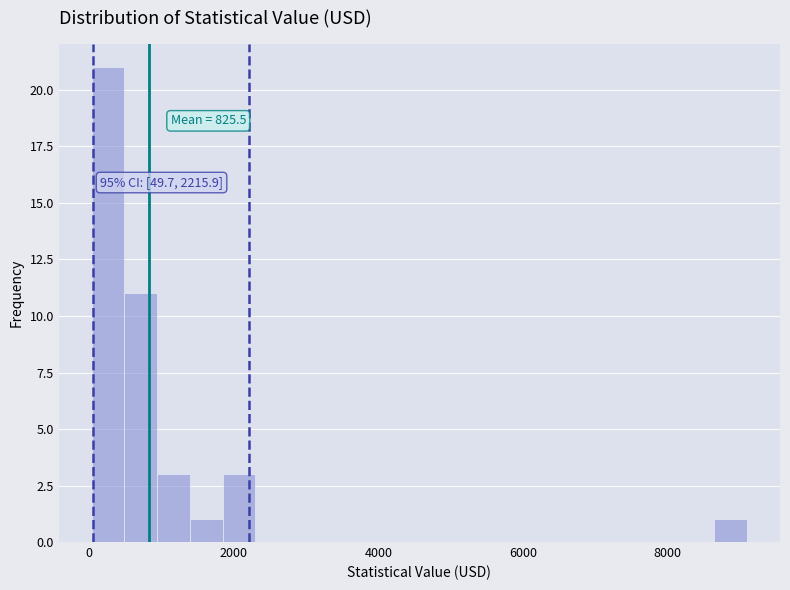

Around what value on the x-axis is the tallest bar? Give the approximate position of its centre, as read against the axis.

200